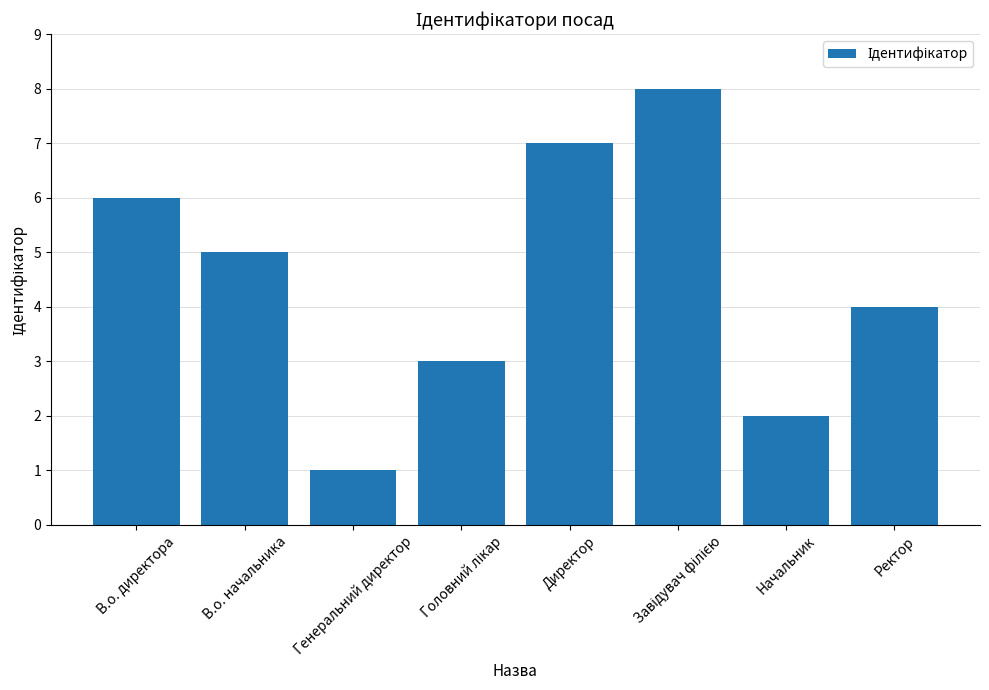

What is the value of the 3rd bar from the left?

1